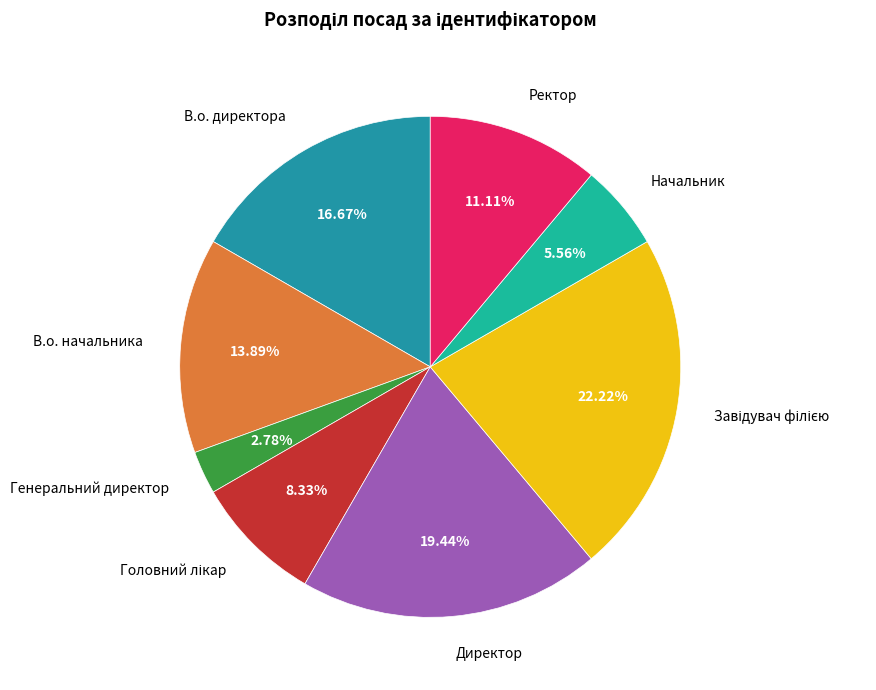

Is Директор the majority of the pie?

No